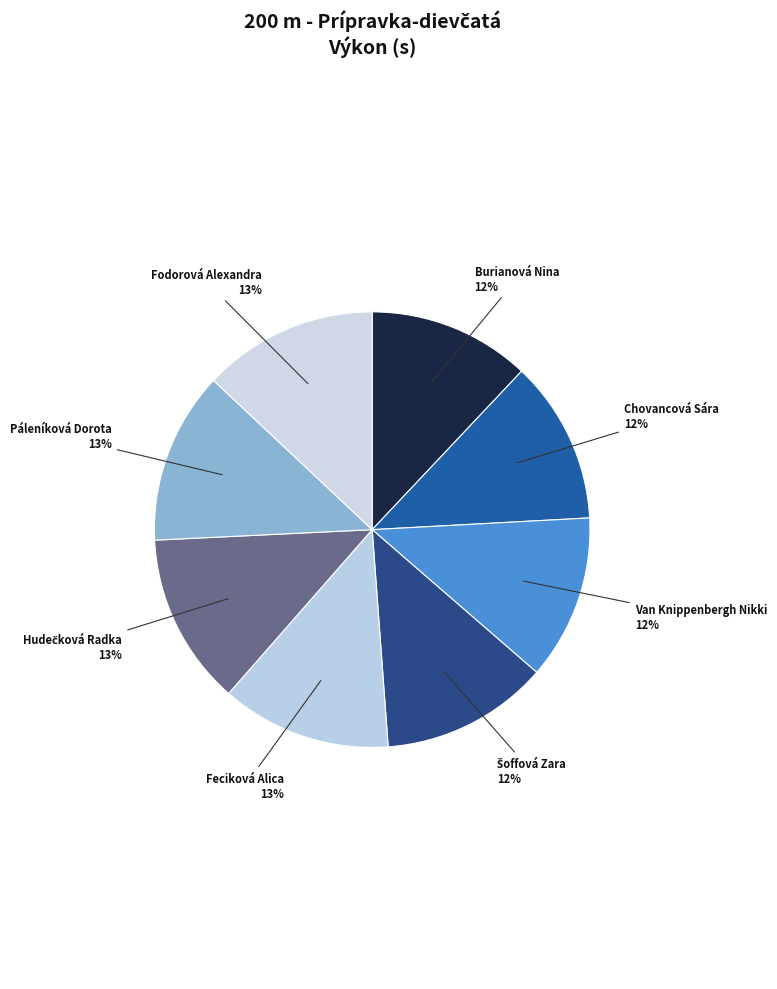

True or false: Chovancová Sára accounts for 21% of the total.

False